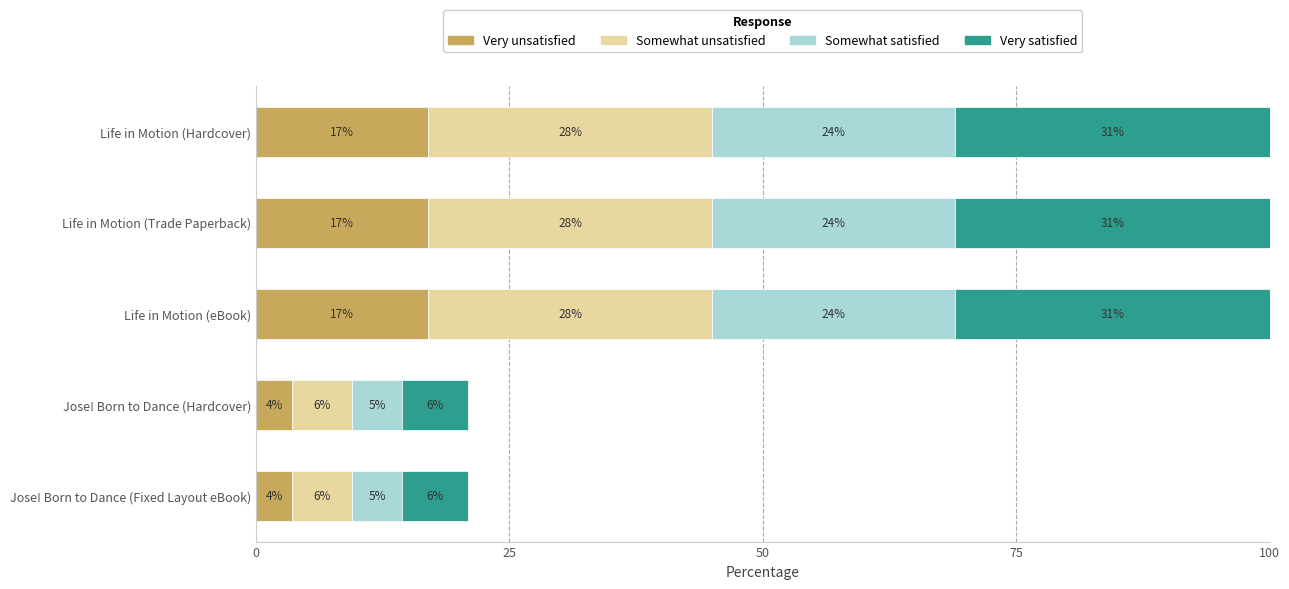

True or false: Very unsatisfied has a value of 17.0 at Life in Motion (Trade Paperback).

True